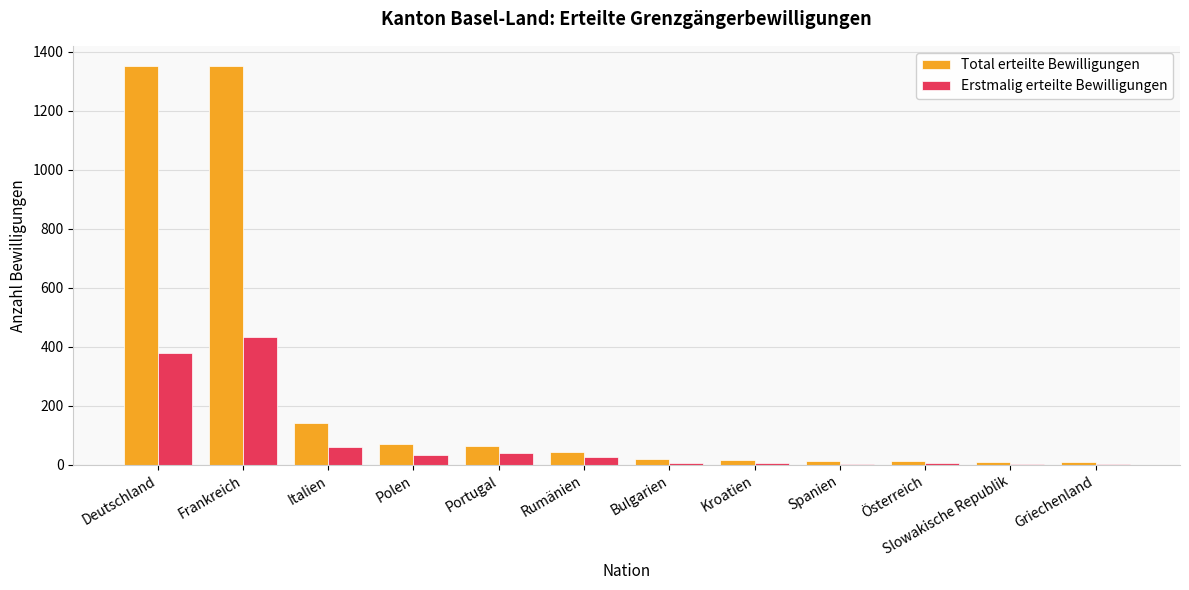

The value of Total erteilte Bewilligungen at Rumänien is 45. True or false?

True